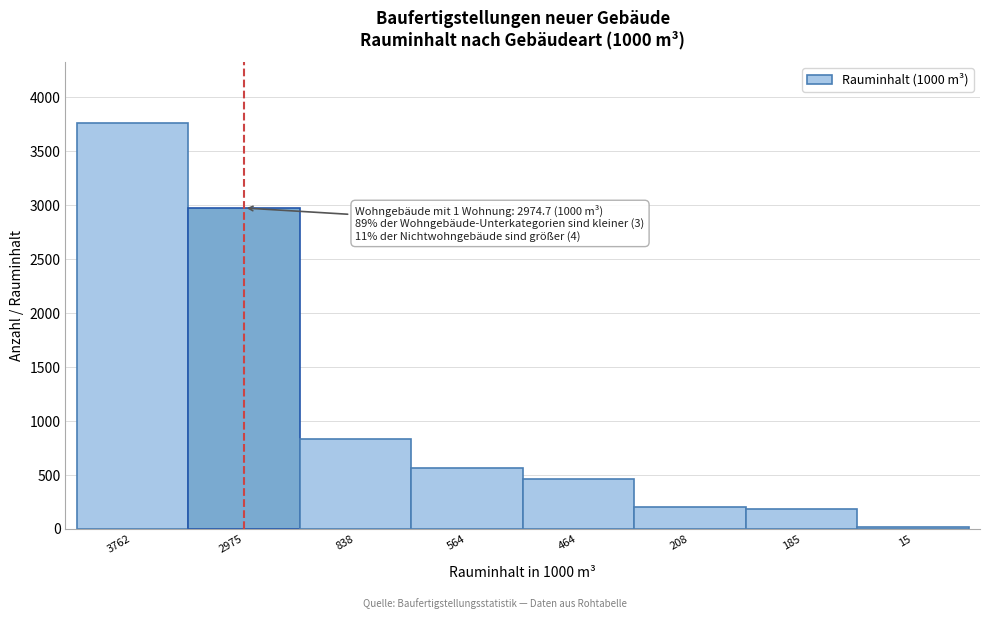

Reading right to left, transcribe all the data shown in this chart.

15.4	185.3	208.2	464.0	563.7	838.0	2974.7	3762.0